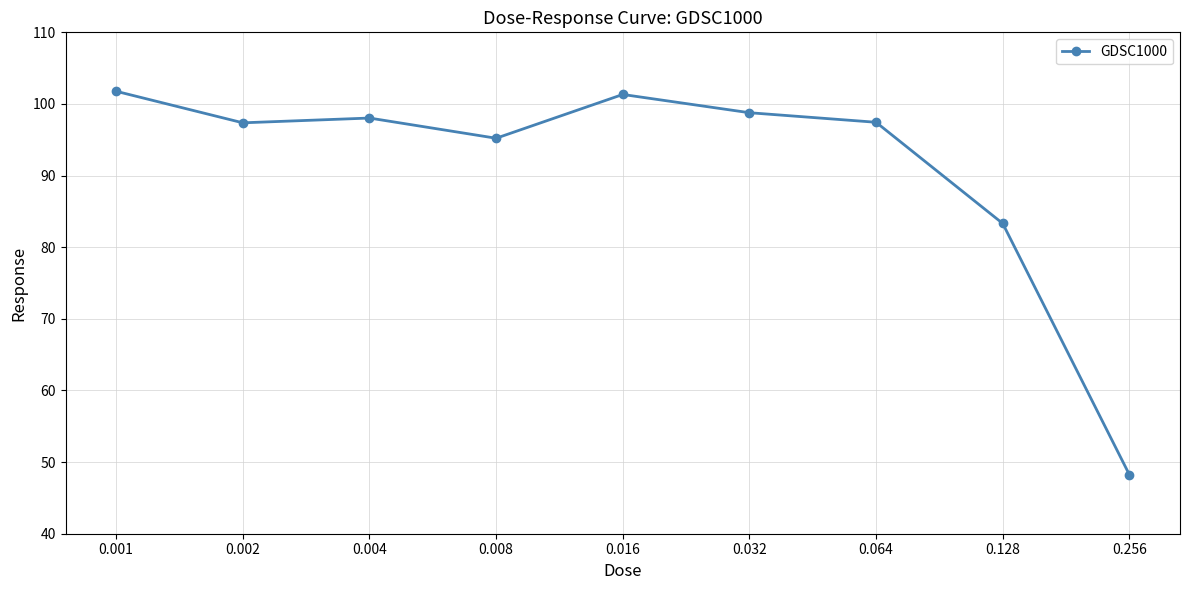

What is the value of the 8th point from the left?

83.3